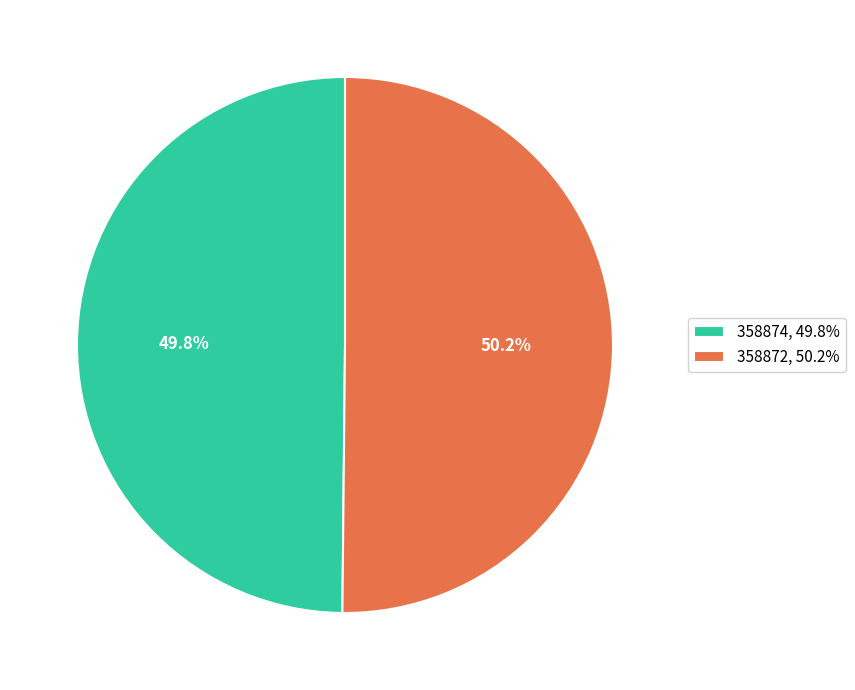

What is the ratio of the value at 358872, 50.2% to the value at 358874, 49.8%?

1.0